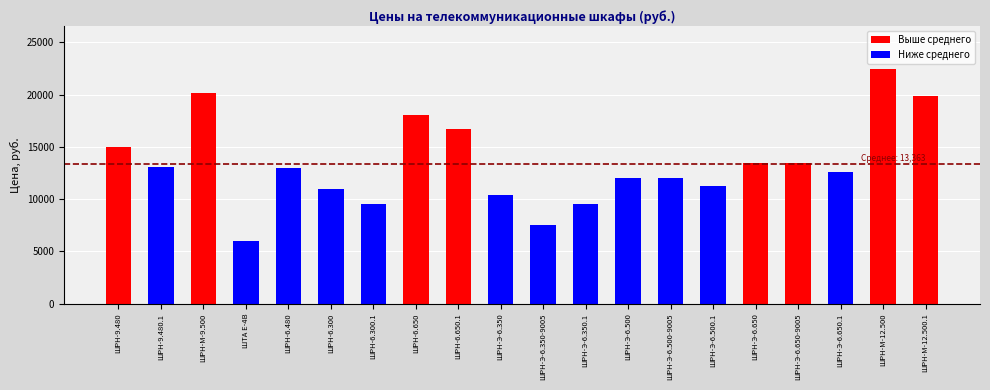

How many values are below 12990?

10